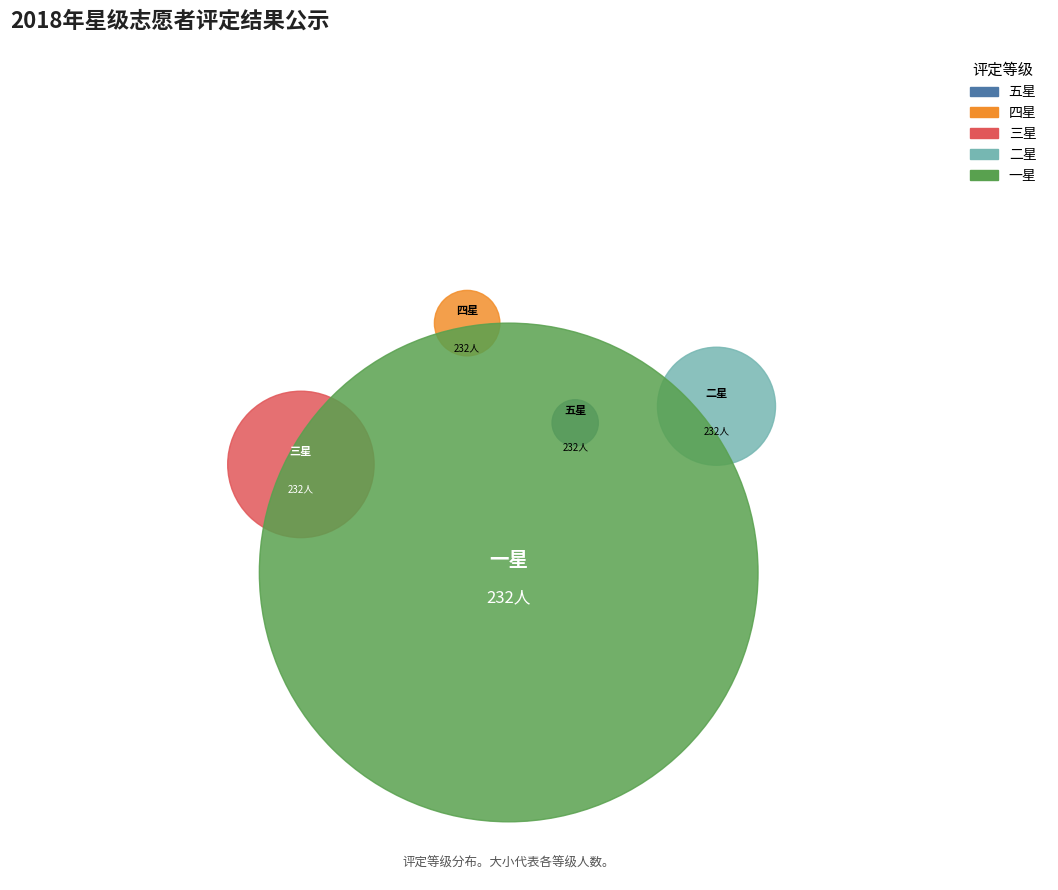

How many slices are in this pie chart?

5